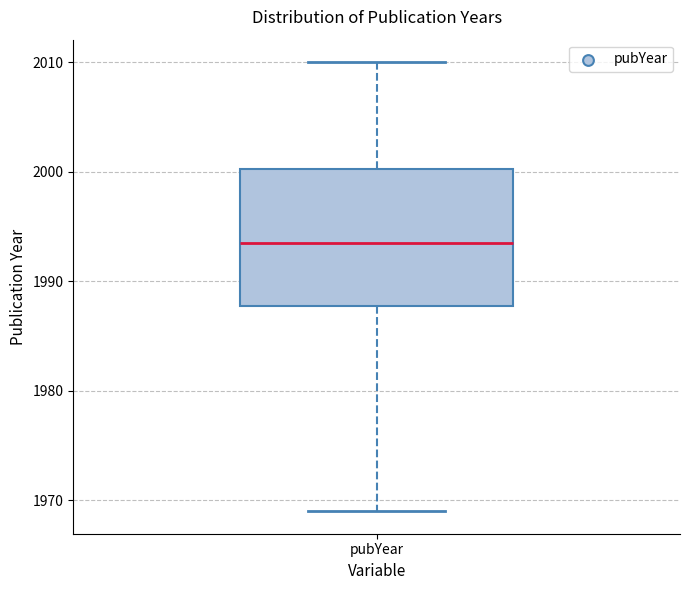

Transcribe this box plot: give where the median line is, the range the box spans, and where the two whiskers end, as read against the y-axis. The values are not printed on the chart, so give them approximately, as read against the axis.

median 1994, box 1988 to 2000, whiskers 1969 to 2010